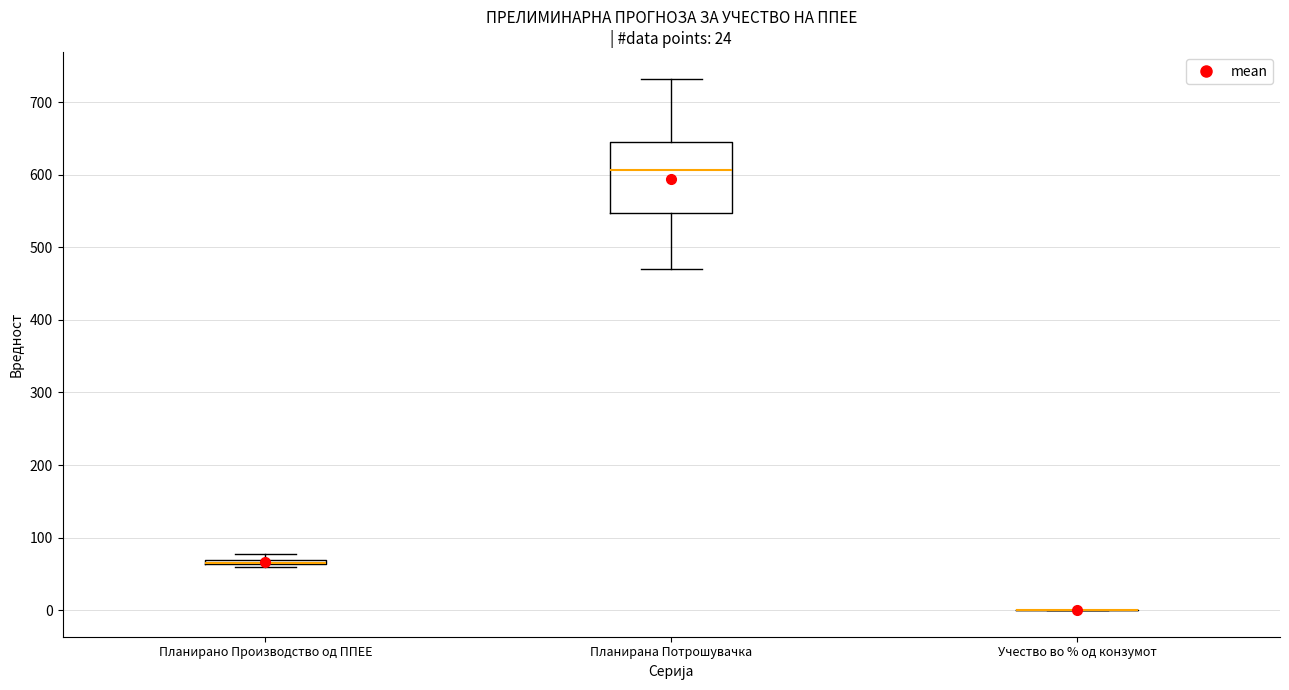

Comparing the boxes themselves (not the whiskers), which one is the tallest?

Планирана Потрошувачка